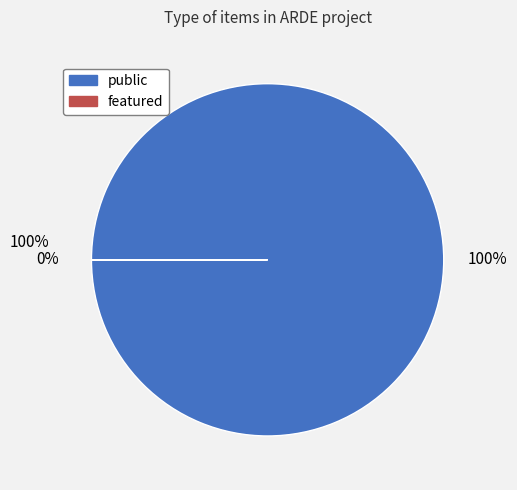

Rank the series by their average value, from highest to lowest.

public, featured